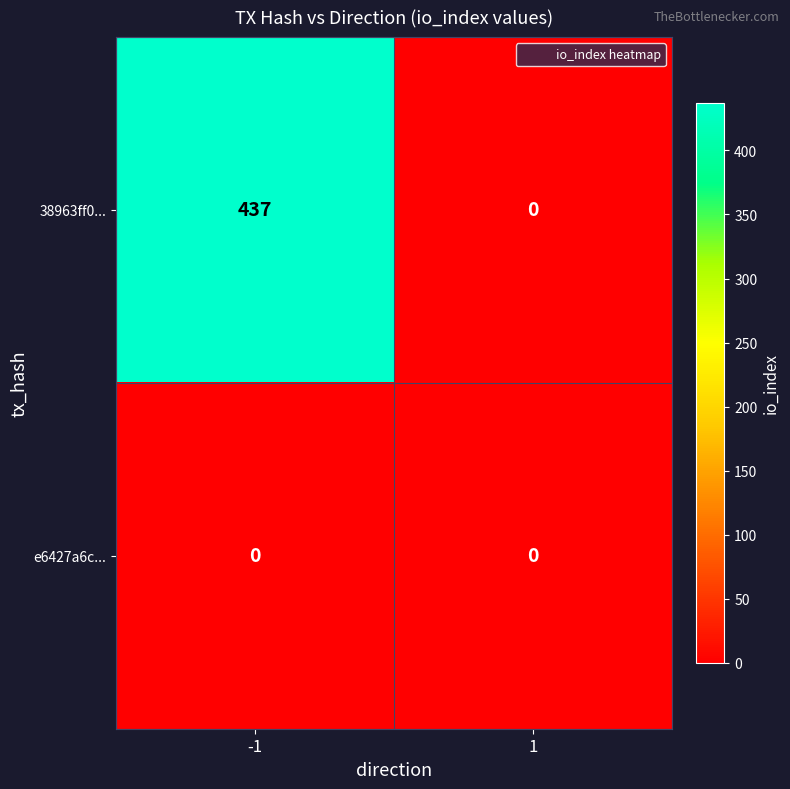

What is the greatest value displayed?

437